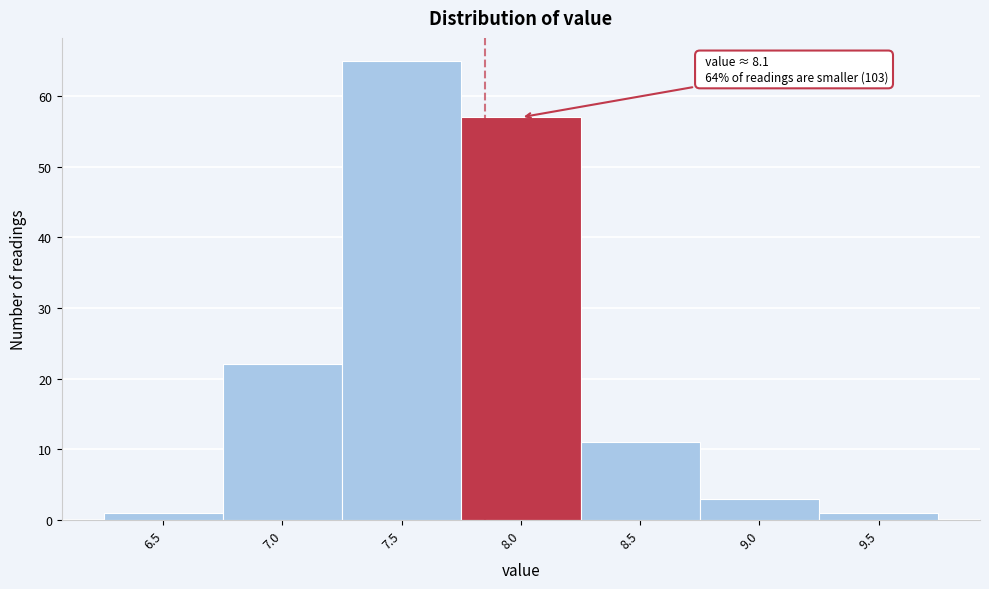

Reading left to right, transcribe all the data shown in this chart.

1	22	65	57	11	3	1